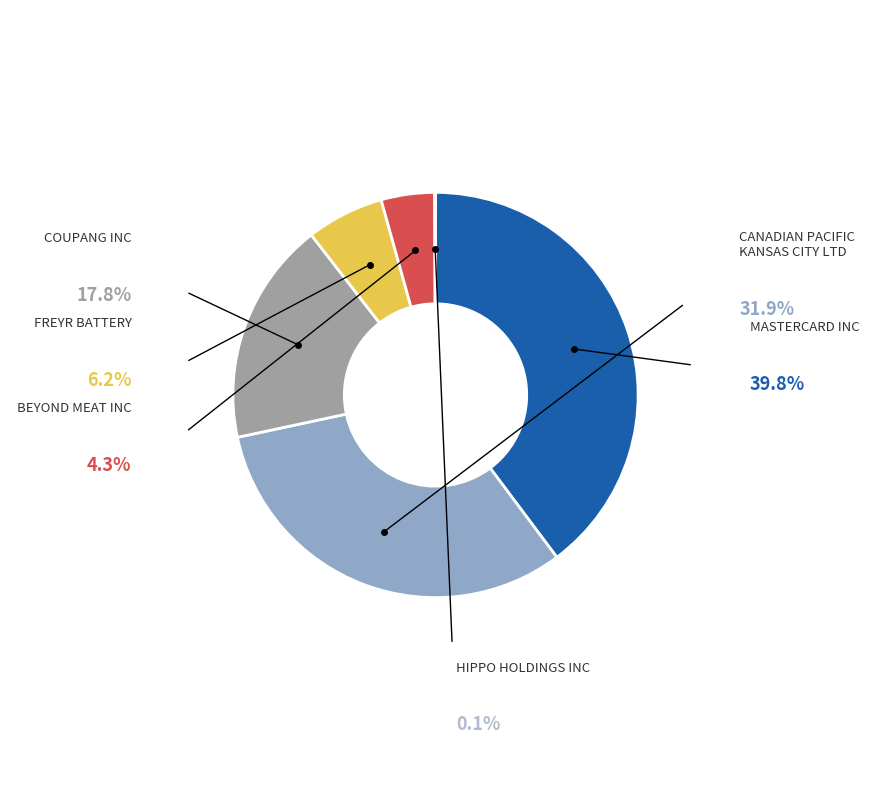

Rank the categories by value from highest to lowest.

MASTERCARD INC, CANADIAN PACIFIC KANSAS CITY LIMITED, COUPANG INC, FREYR BATTERY, BEYOND MEAT INC, HIPPO HOLDINGS INC